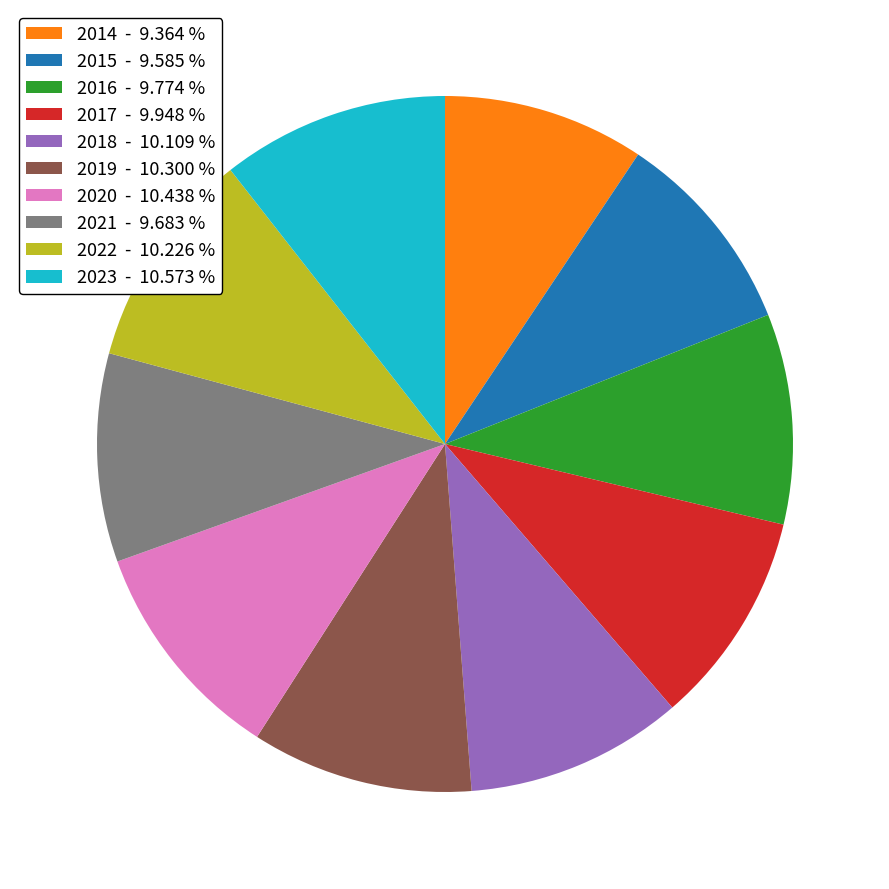

Approximately how many times larger is the value at 2022 - 10.226 % compared to 2019 - 10.300 %?

1.0